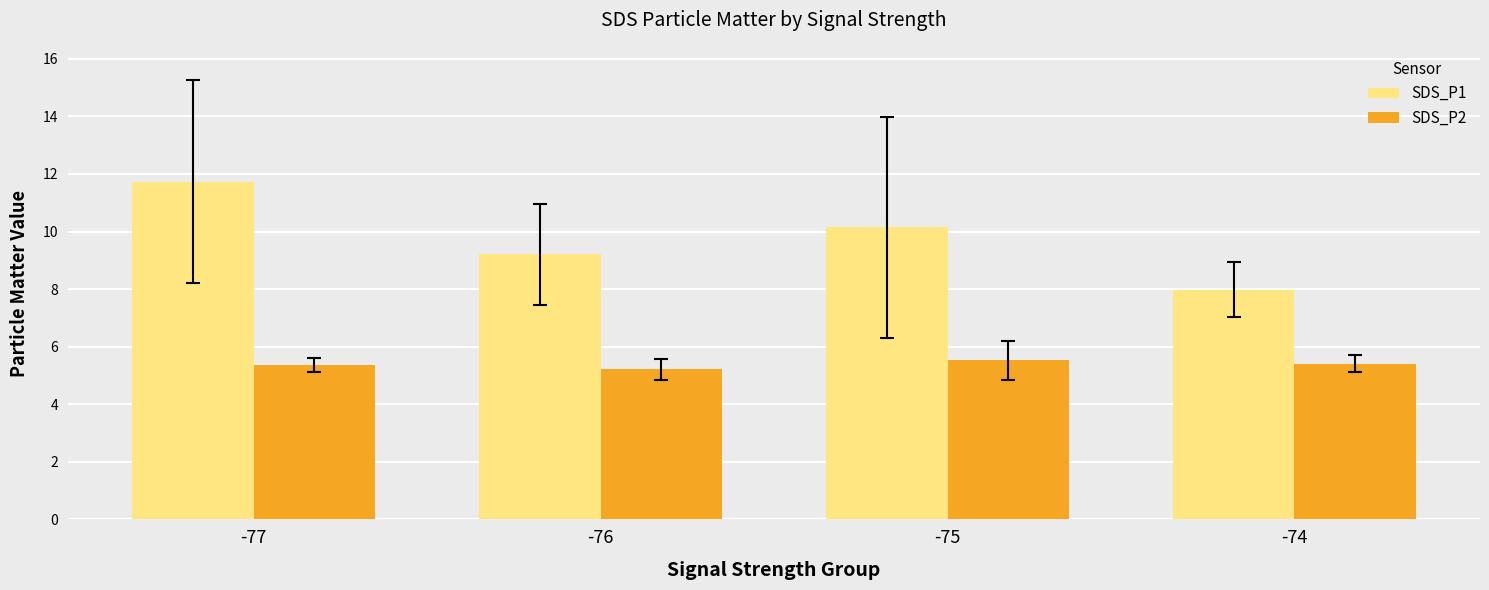

What are all the series names shown in the legend?

SDS_P1, SDS_P2